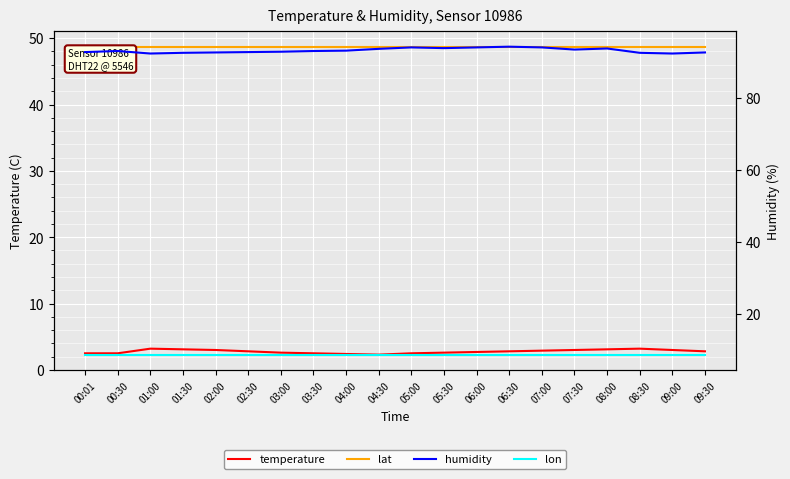

How many interior local peaks does the temperature series have?

2